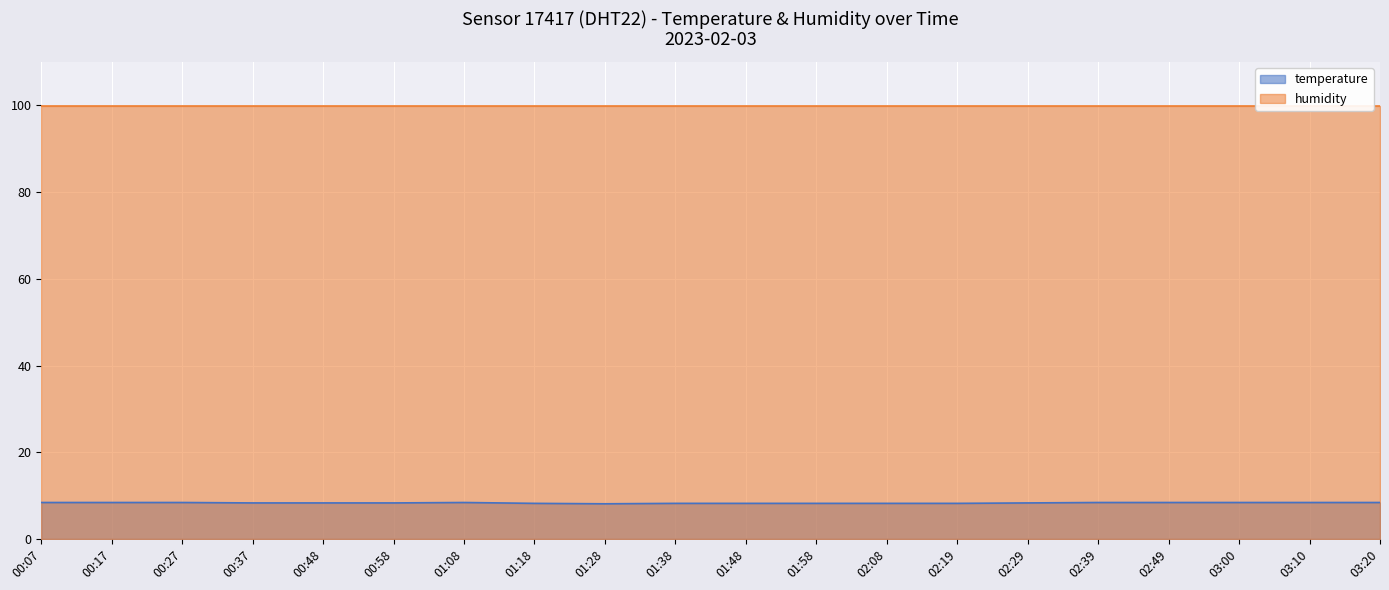

Where is the data nearest to the value 8?

01:28